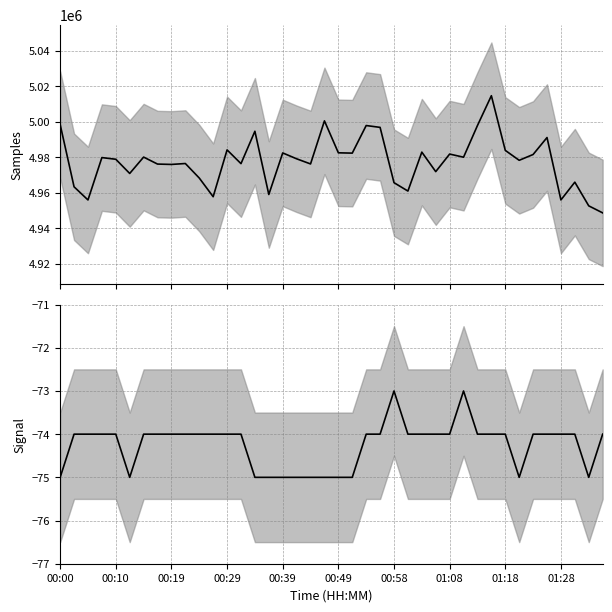

True or false: Signal and Samples cross at least once.

False